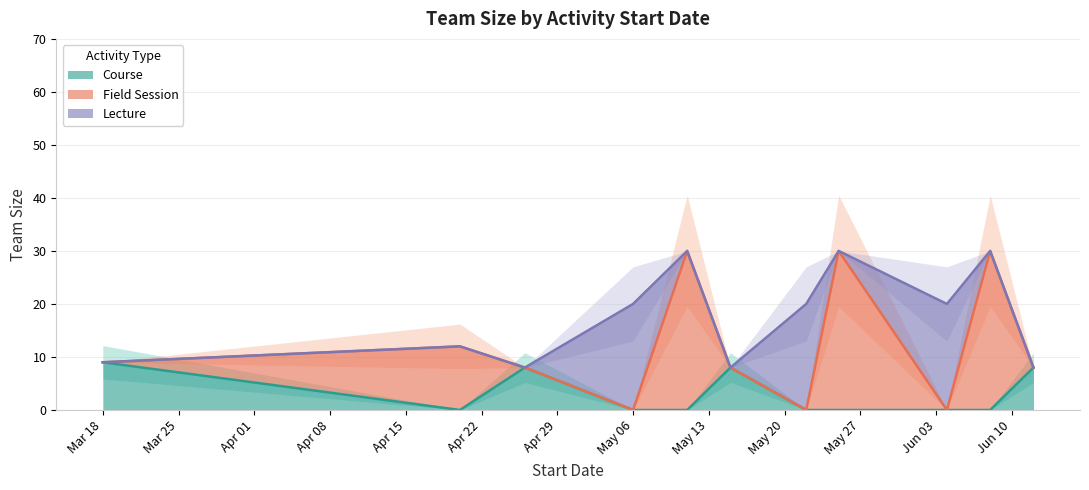

Between 2019-06-12 and 2019-05-06, which is larger?

2019-06-12